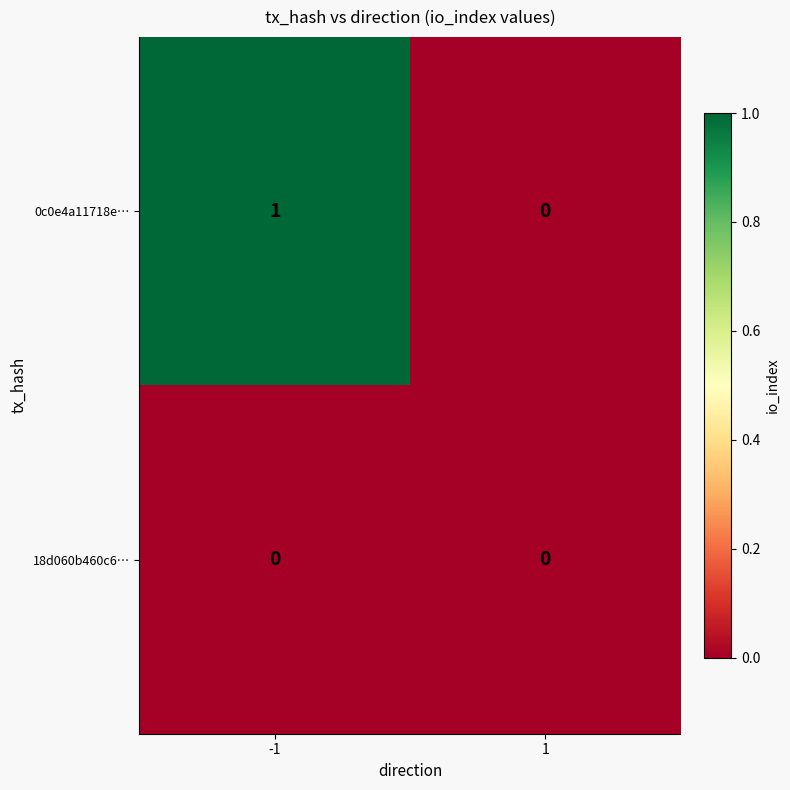

How many categories are shown in the chart?

2